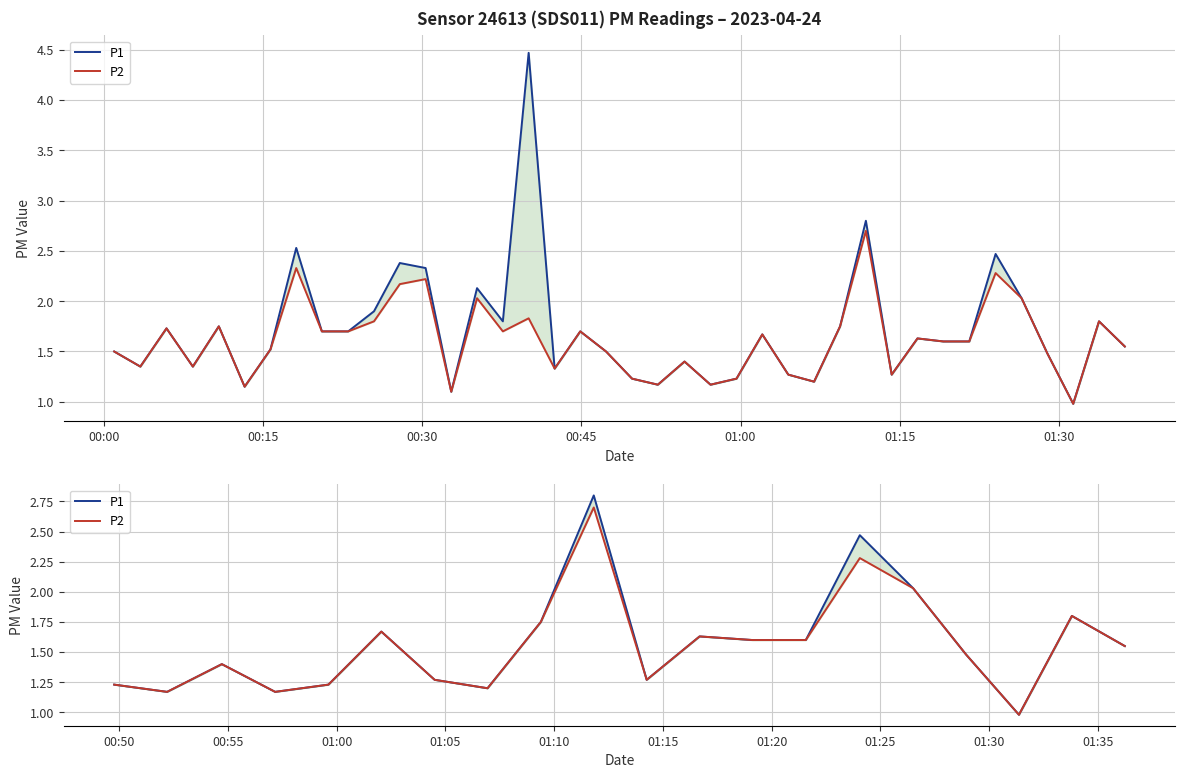

True or false: P1 and P2 intersect in this chart.

False